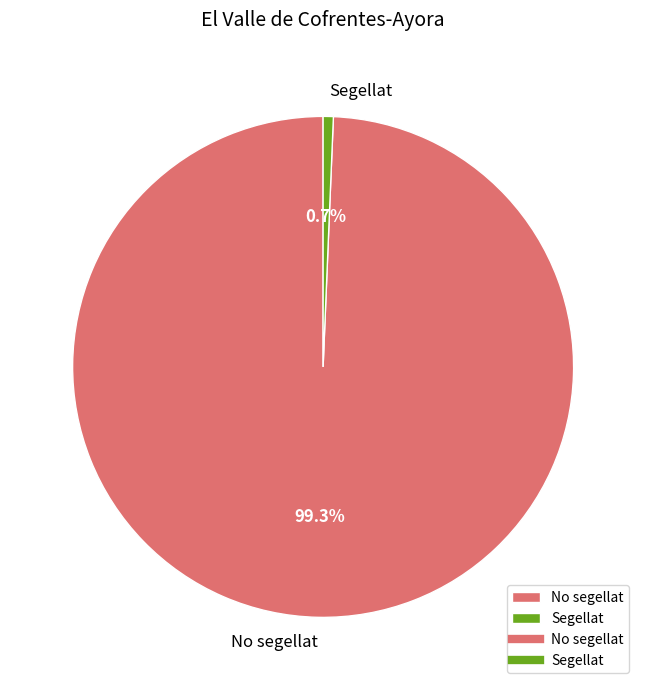

Rank the categories by value from lowest to highest.

Segellat, No segellat